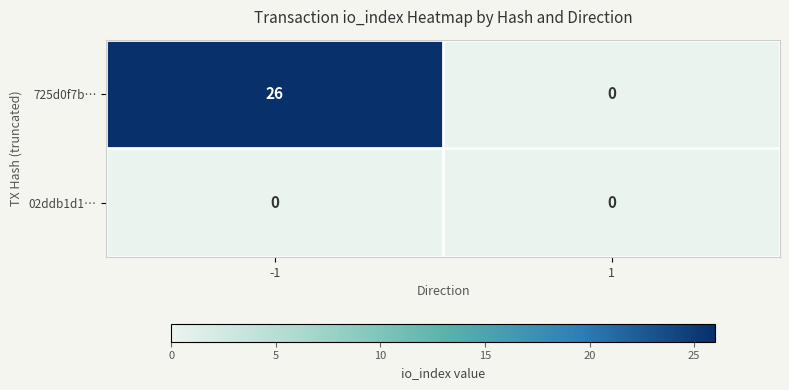

List the series in order of their peak value, lowest first.

02ddb1d1…, 725d0f7b…